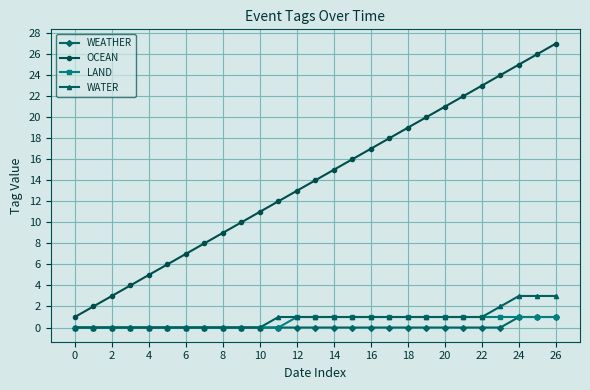

Which series has the widest spread of values?

OCEAN